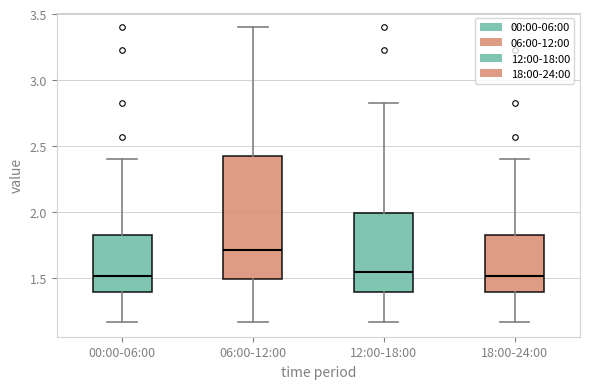

Which box's median line is the highest?

06:00-12:00